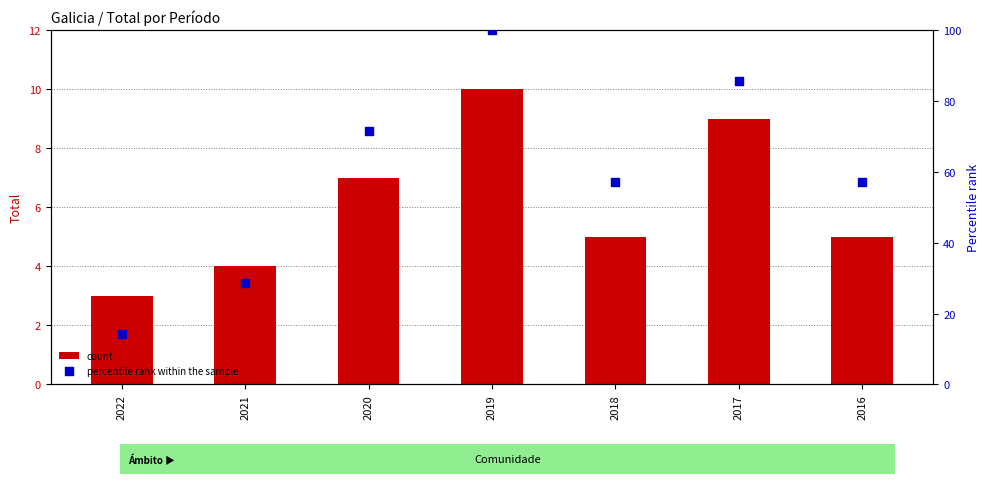

What are all the series names shown in the legend?

count, percentile rank within the sample